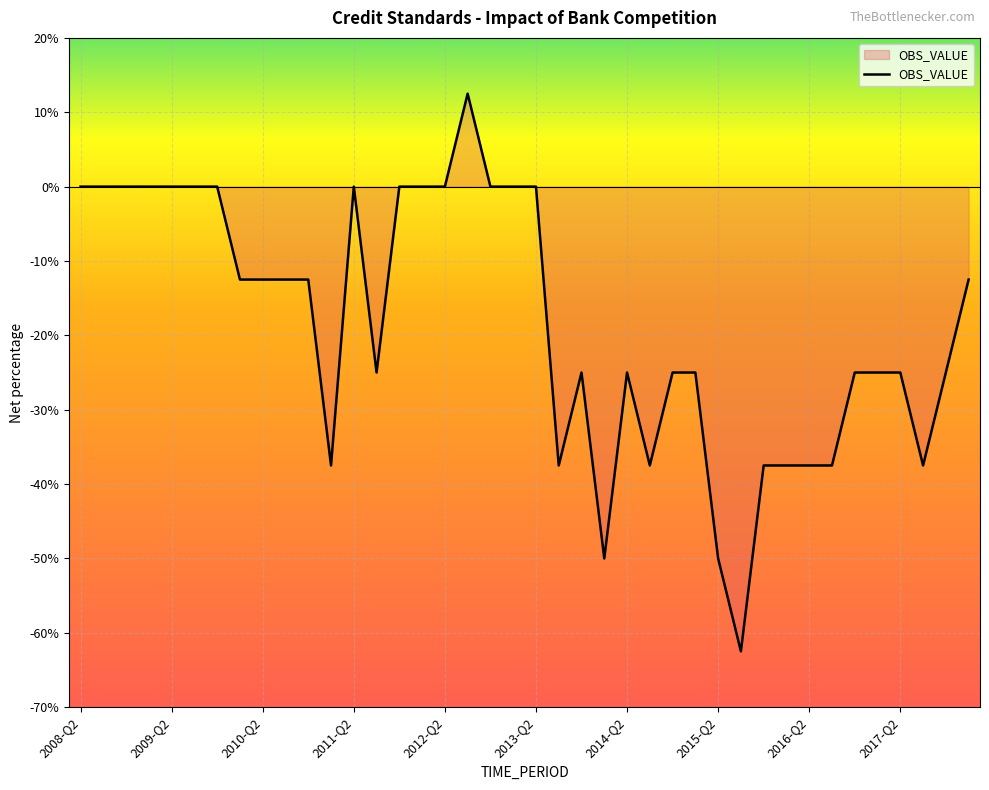

What is the difference between the maximum and minimum values?

75.0